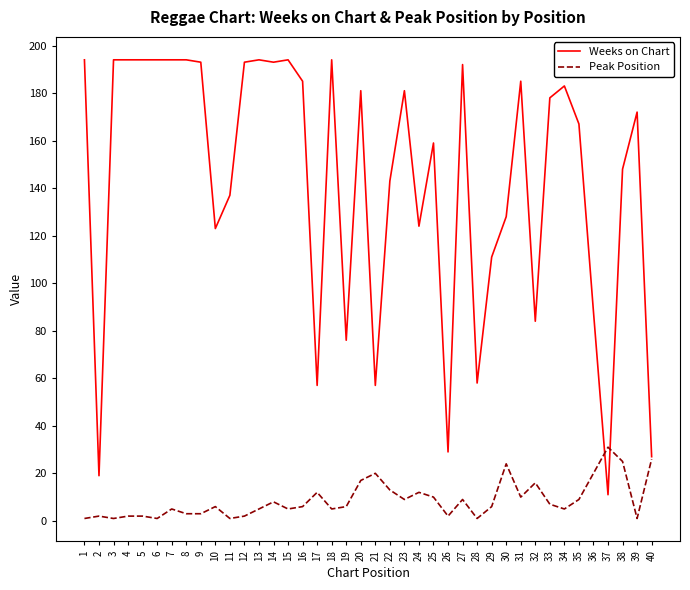

Which series has the largest total across all categories?

Weeks on Chart